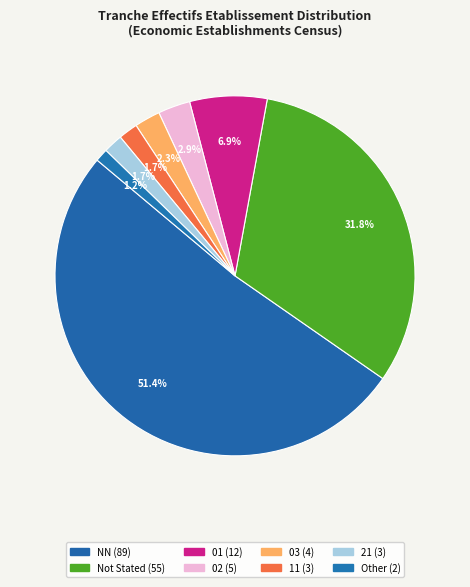

How many segments does this pie chart have?

8